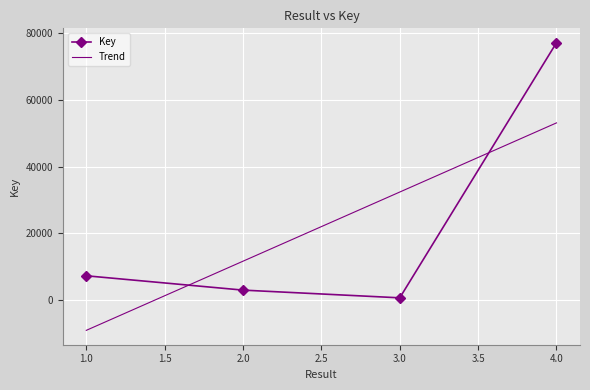

Which label corresponds to the smallest value in the chart?

3